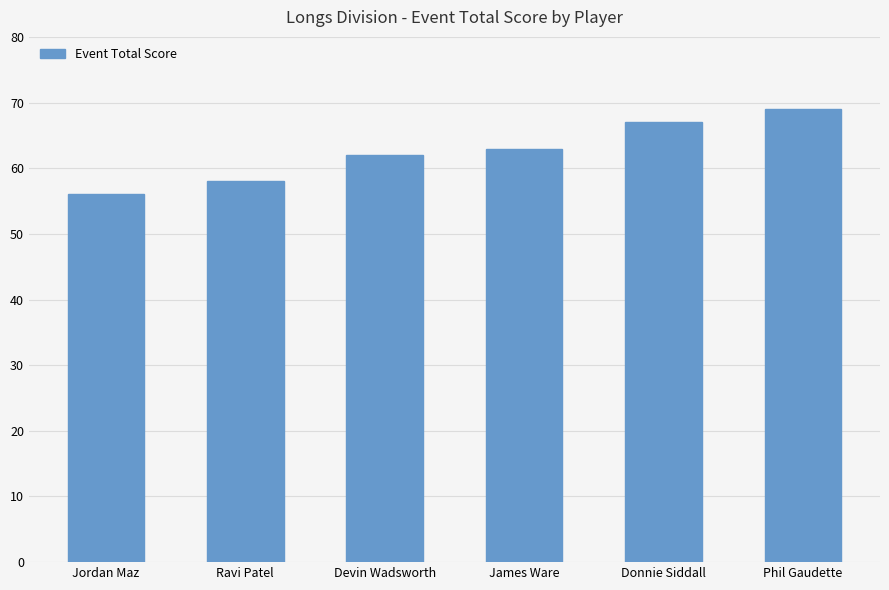

True or false: the data shows 17 at James Ware.

False